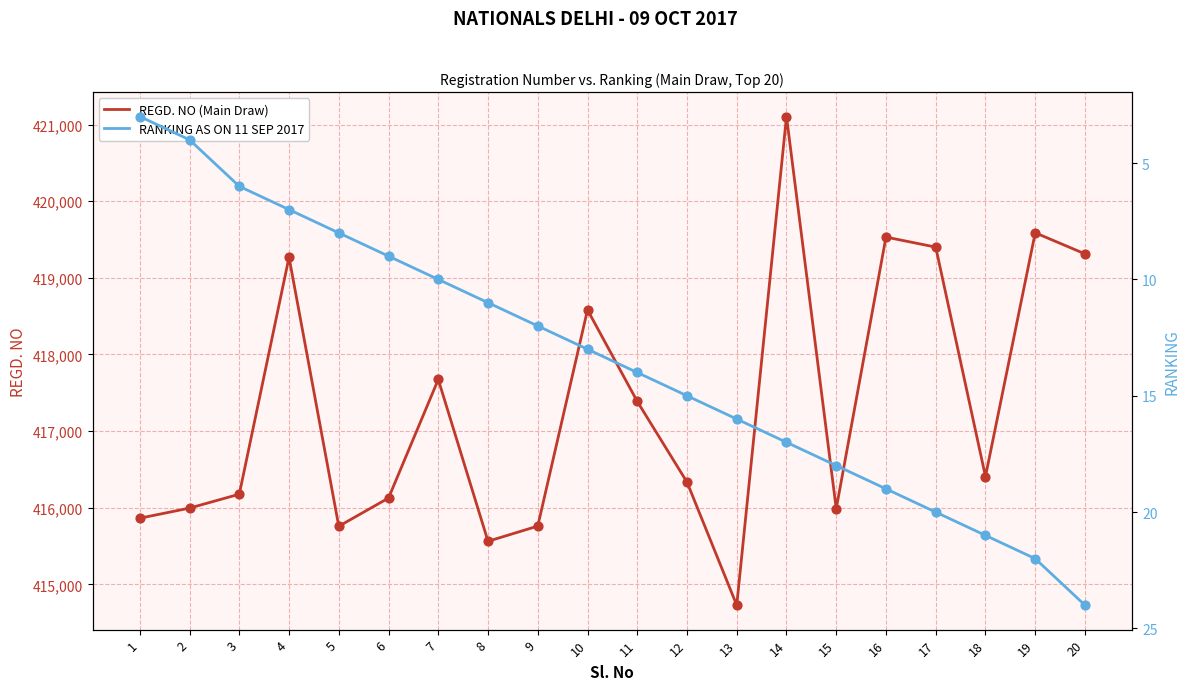

Which series has the largest total across all categories?

REGD. NO (Main Draw)